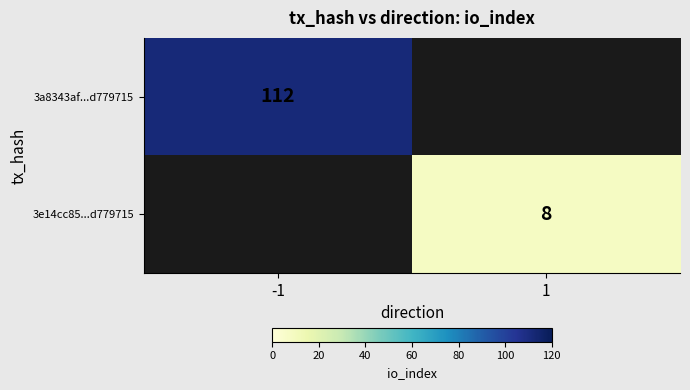

What is the total value across all series at 1?

8